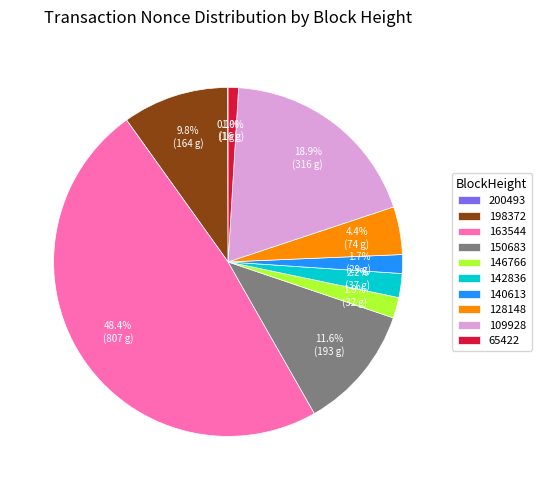

Which has a higher value, 109928 or 163544?

163544